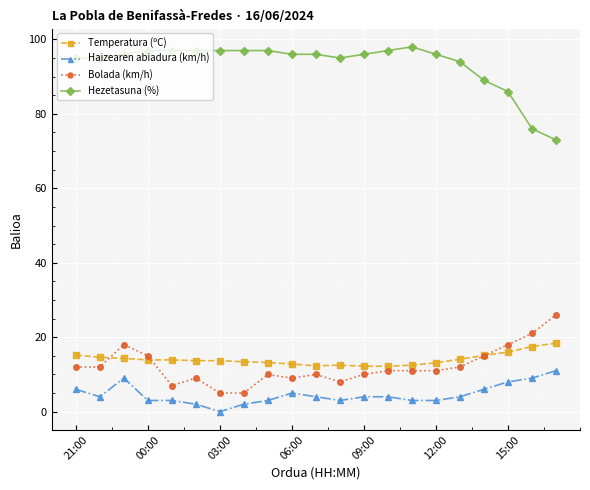

True or false: Haizearen abiadura (km/h) and Hezetasuna (%) intersect in this chart.

False